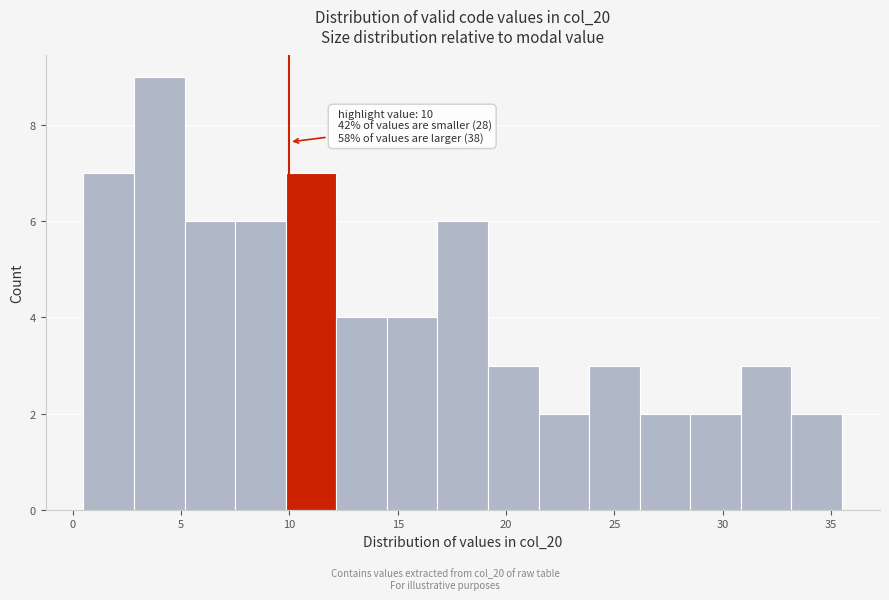

Over which range of the x-axis is the bar tallest?

3.0 to 5.0